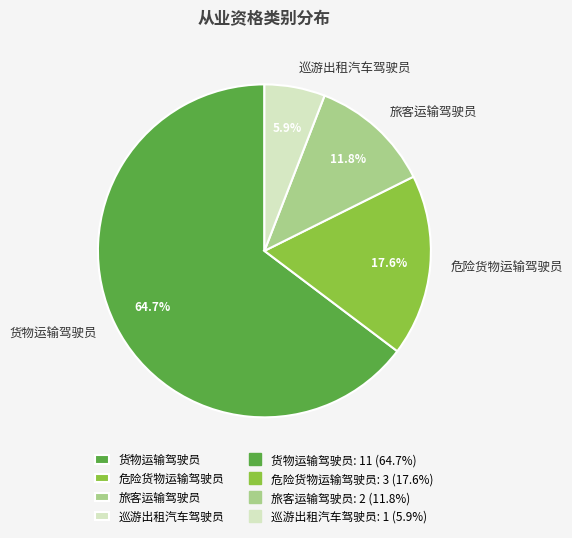

What portion of the pie excludes 危险货物运输驾驶员?

82.4%